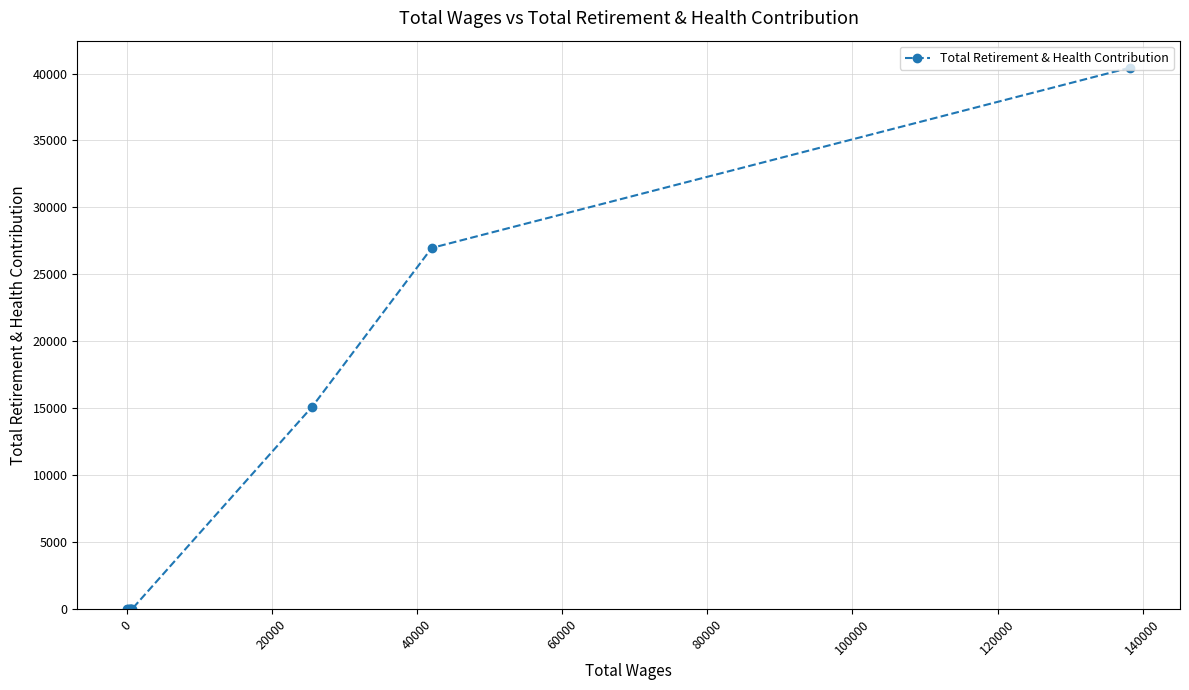

Reading right to left, transcribe all the data shown in this chart.

40435	26967	15106	0	0	0	0	0	0